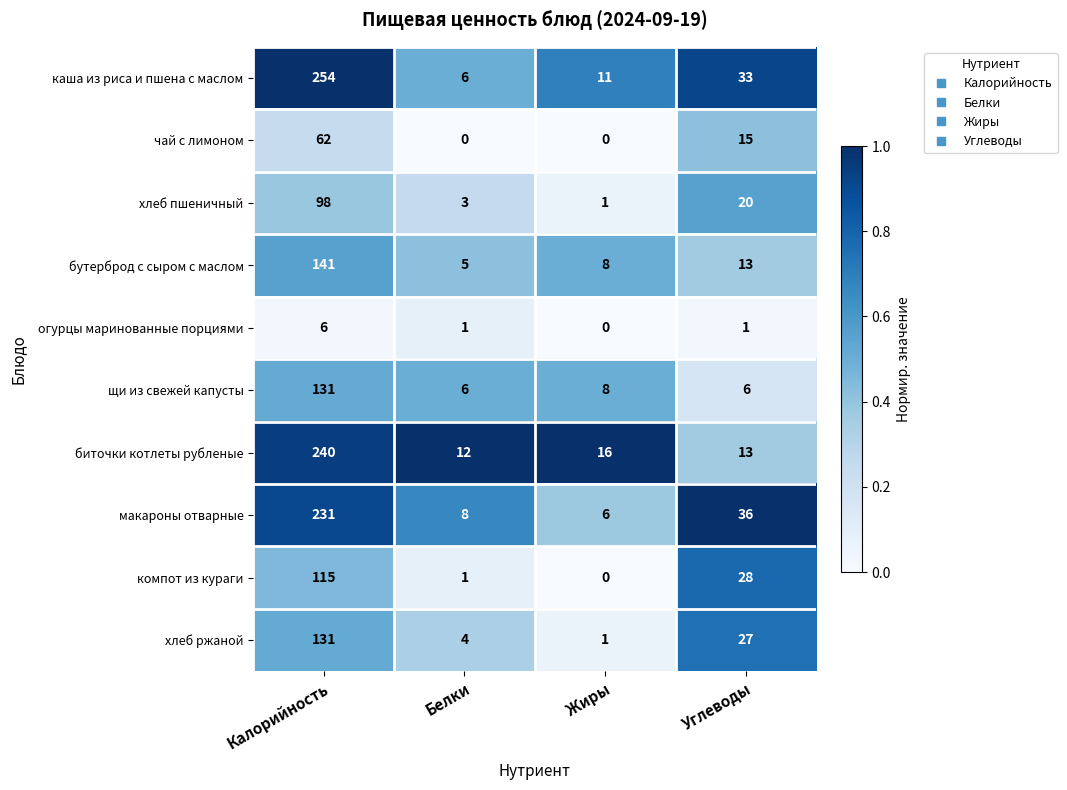

Which category has the highest value across all series?

Калорийность